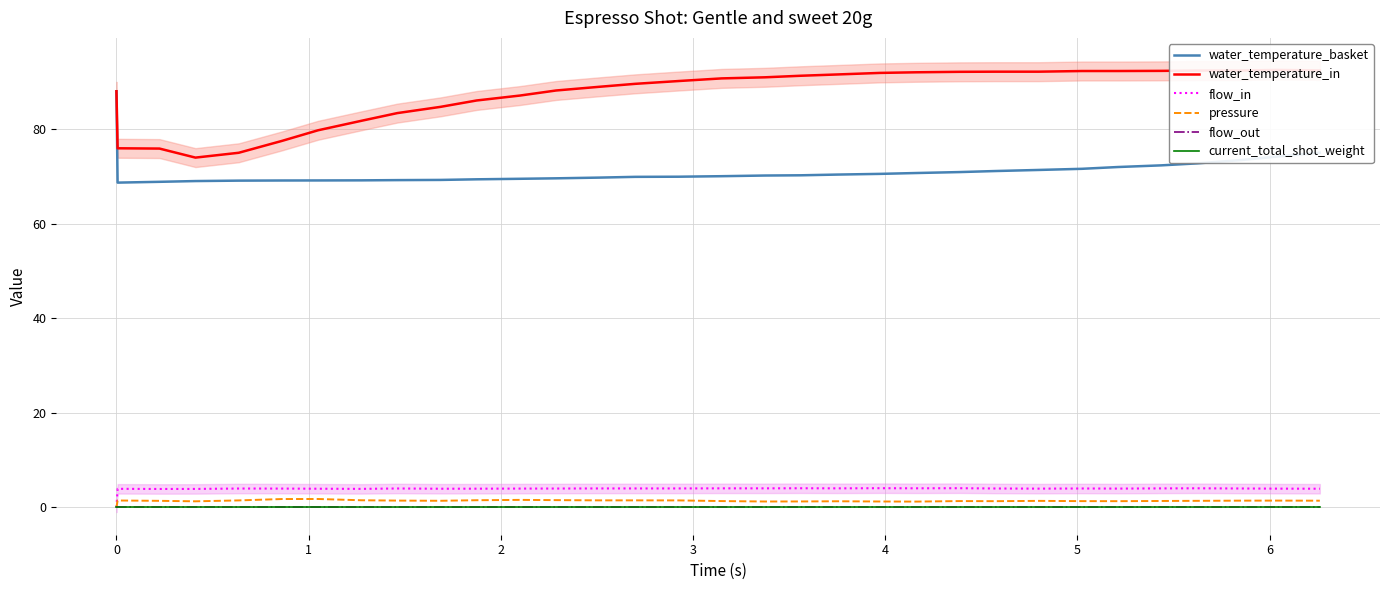

What are all the series names shown in the legend?

water_temperature_basket, water_temperature_in, flow_in, pressure, flow_out, current_total_shot_weight